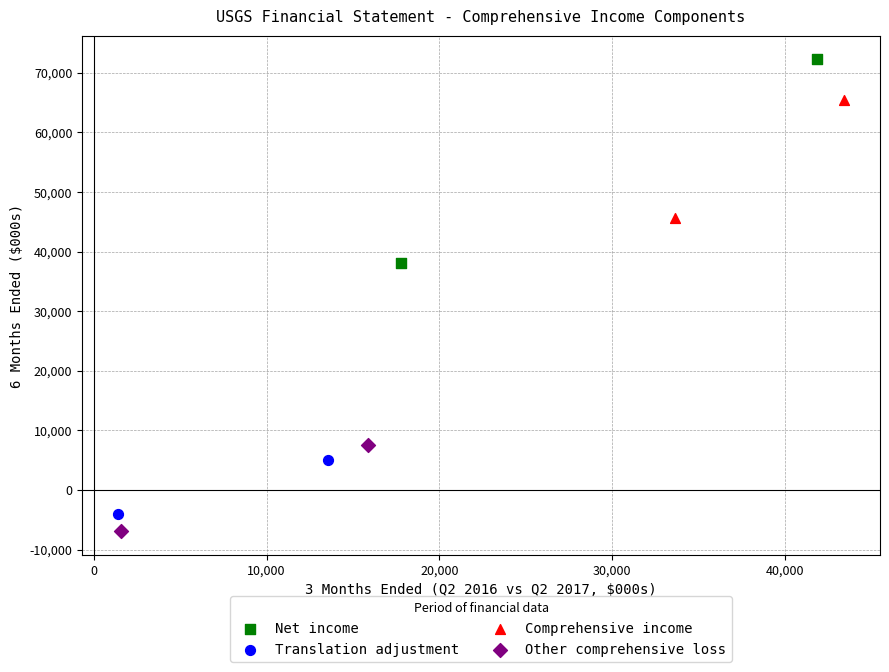

Which series contains the lowest Y value?

Other comprehensive loss